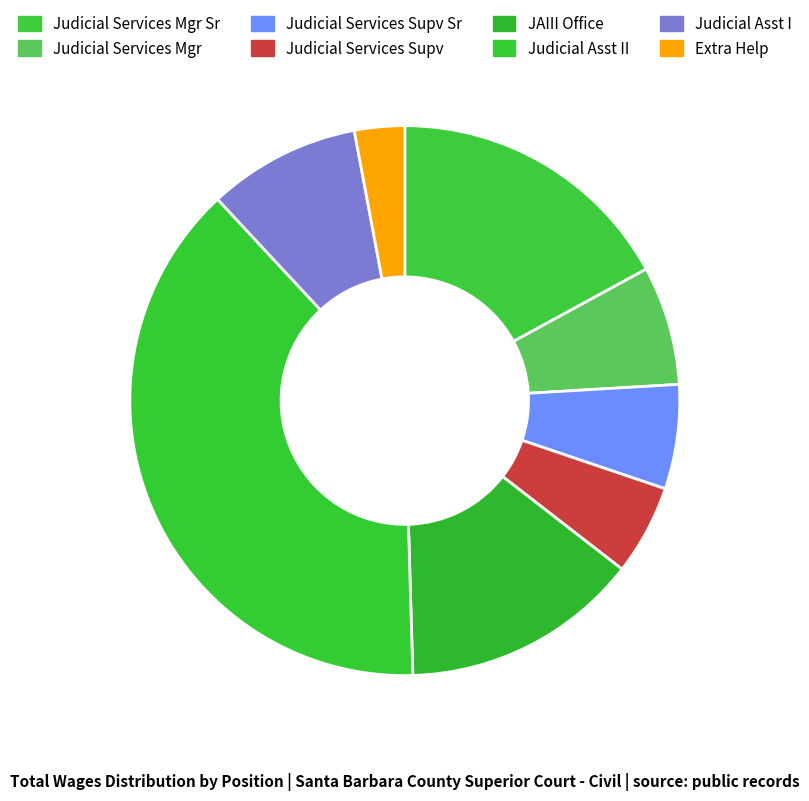

Which has a higher value, Judicial Services Mgr Sr or Judicial Services Supv?

Judicial Services Mgr Sr